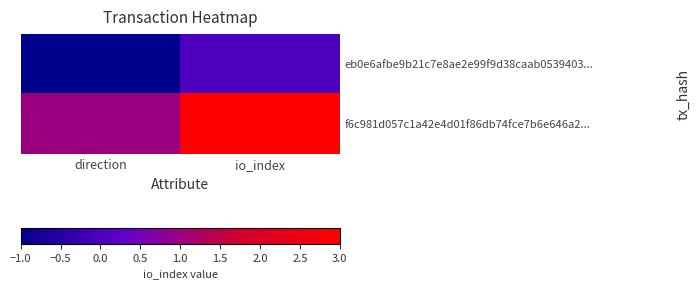

How many categories are shown in the chart?

2